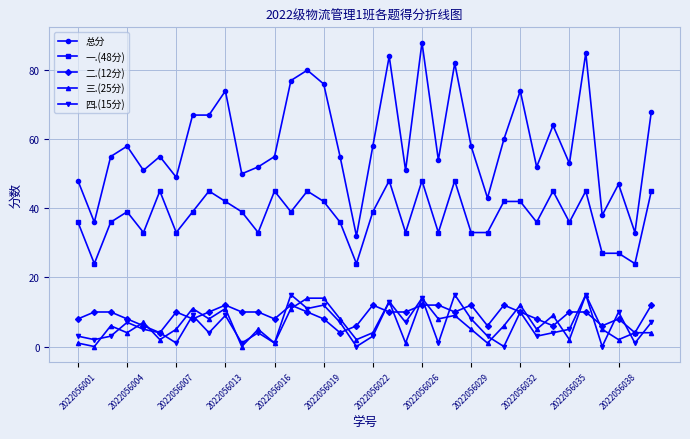

What is the difference between the second highest and minimum values in the 一.(48分) series?

24